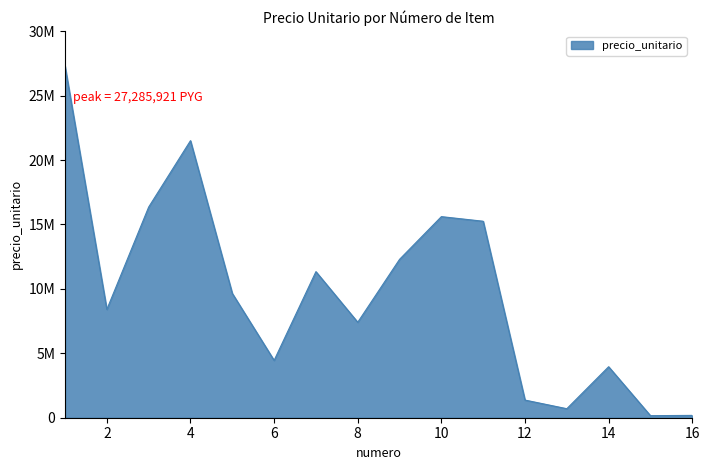

Does the chart have visible grid lines?

No